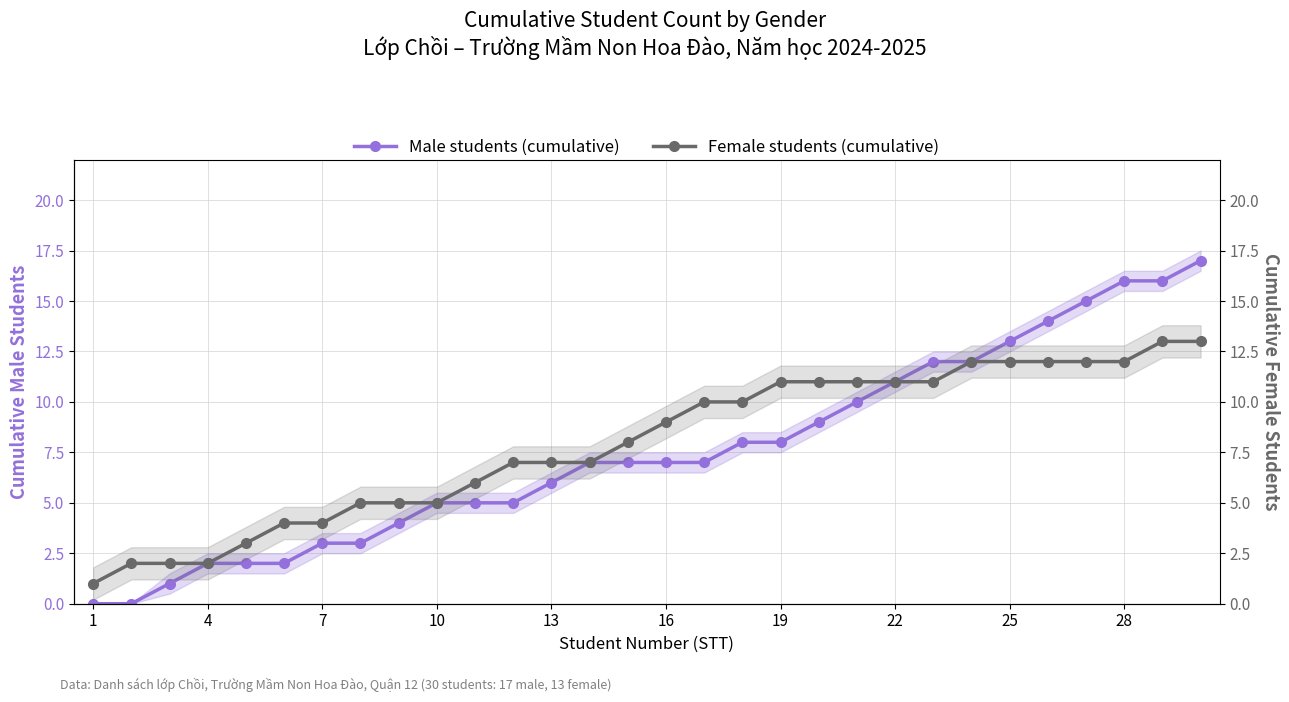

Which series has the largest total across all categories?

Female students (cumulative)